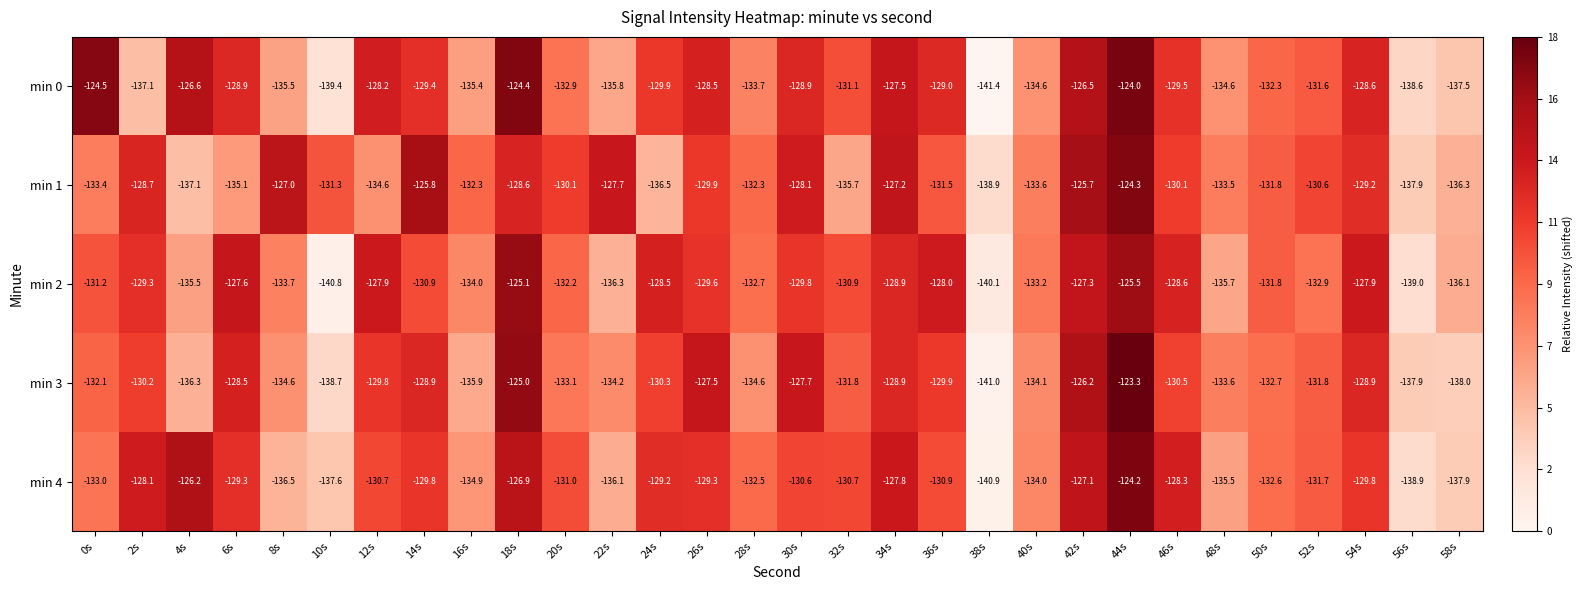

The min 3 series shows -188.8 at 46s. True or false?

False